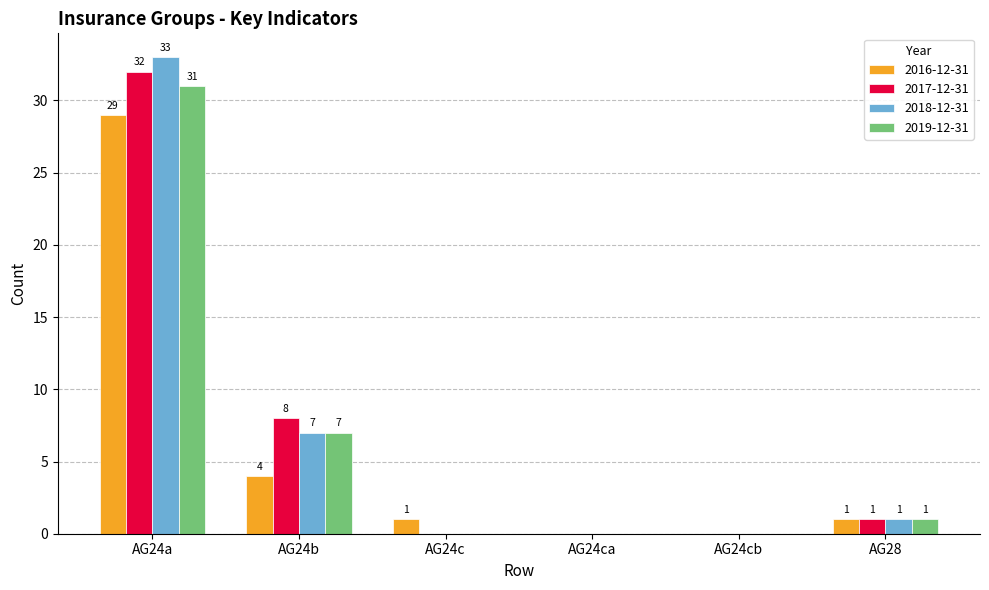

Count the number of categories in the chart.

6